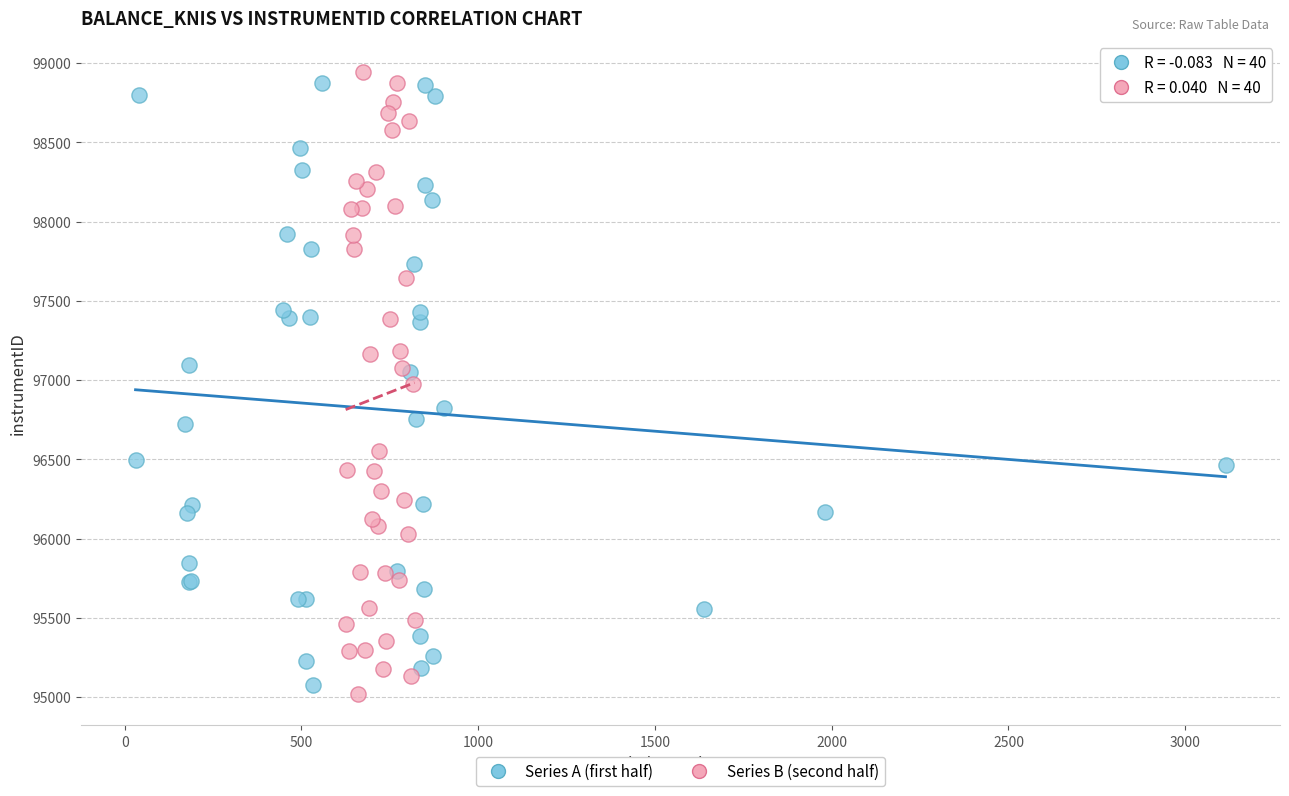

Which series has the largest Y range (max minus min)?

Series B (second half)